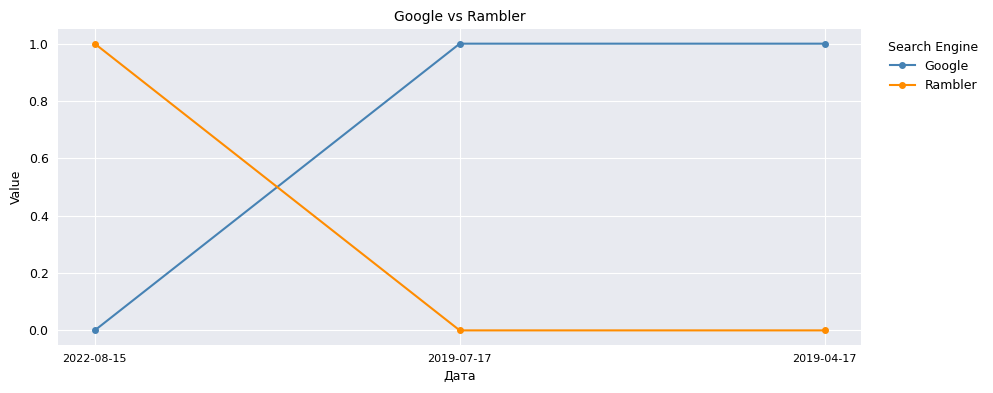

What position from the right is 2019-04-17?

1